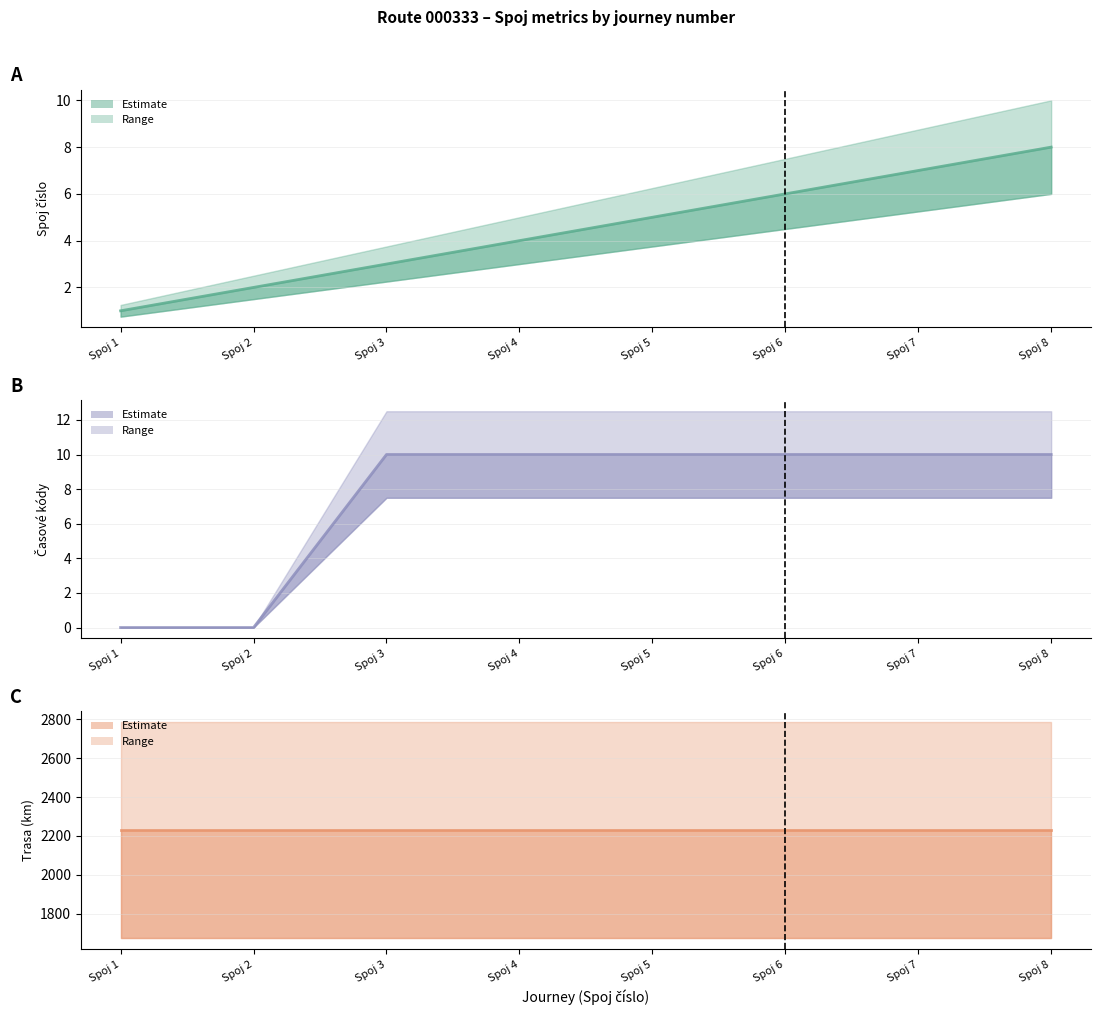

What is the value of the trasa_km point at the 6th from the left?

2229